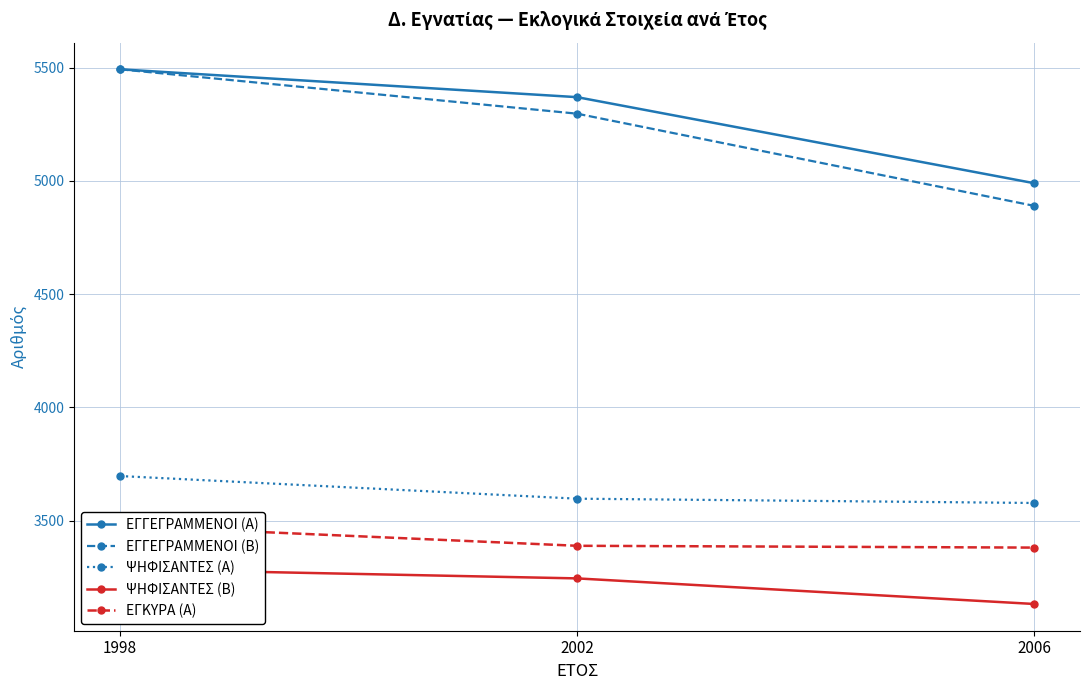

List the series in order of their peak value, lowest first.

ΨΗΦΙΣΑΝΤΕΣ (Β), ΕΓΚΥΡΑ (Α), ΨΗΦΙΣΑΝΤΕΣ (Α), ΕΓΓΕΓΡΑΜΜΕΝΟΙ (Α), ΕΓΓΕΓΡΑΜΜΕΝΟΙ (Β)